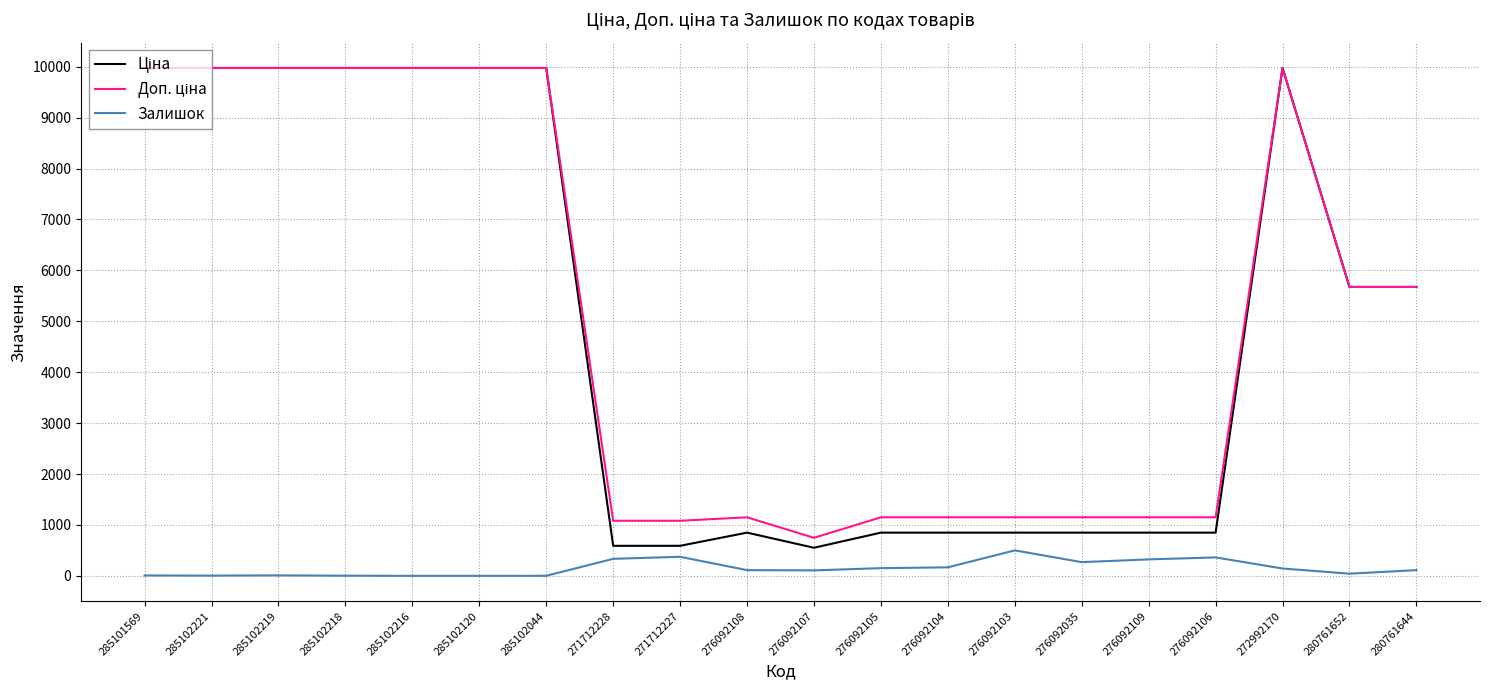

The value of Залишок at 276092035 is 269.0. True or false?

True